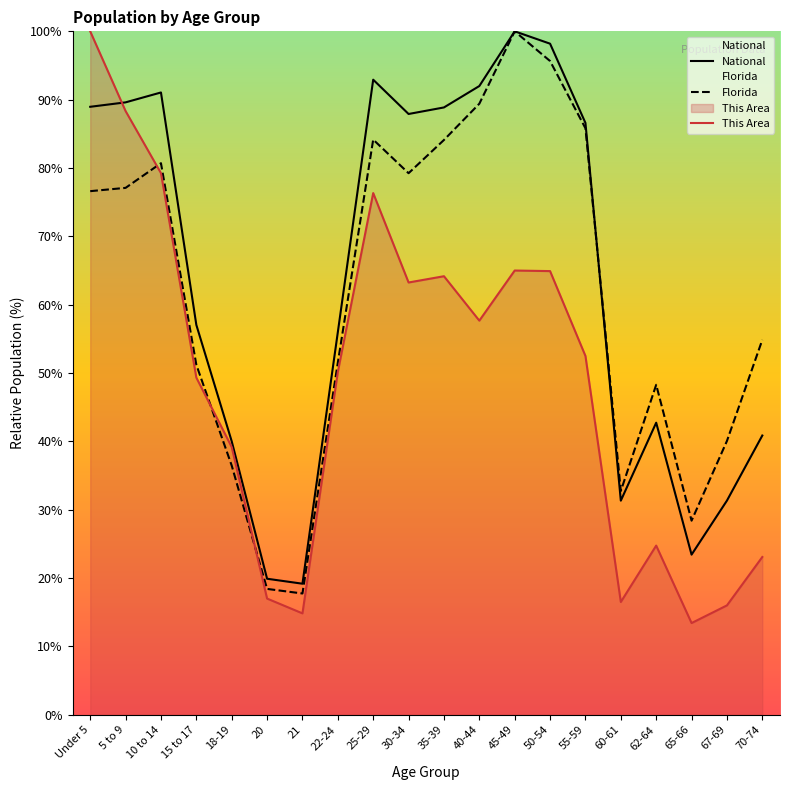

The Florida series shows 76.6 at Under 5. True or false?

True